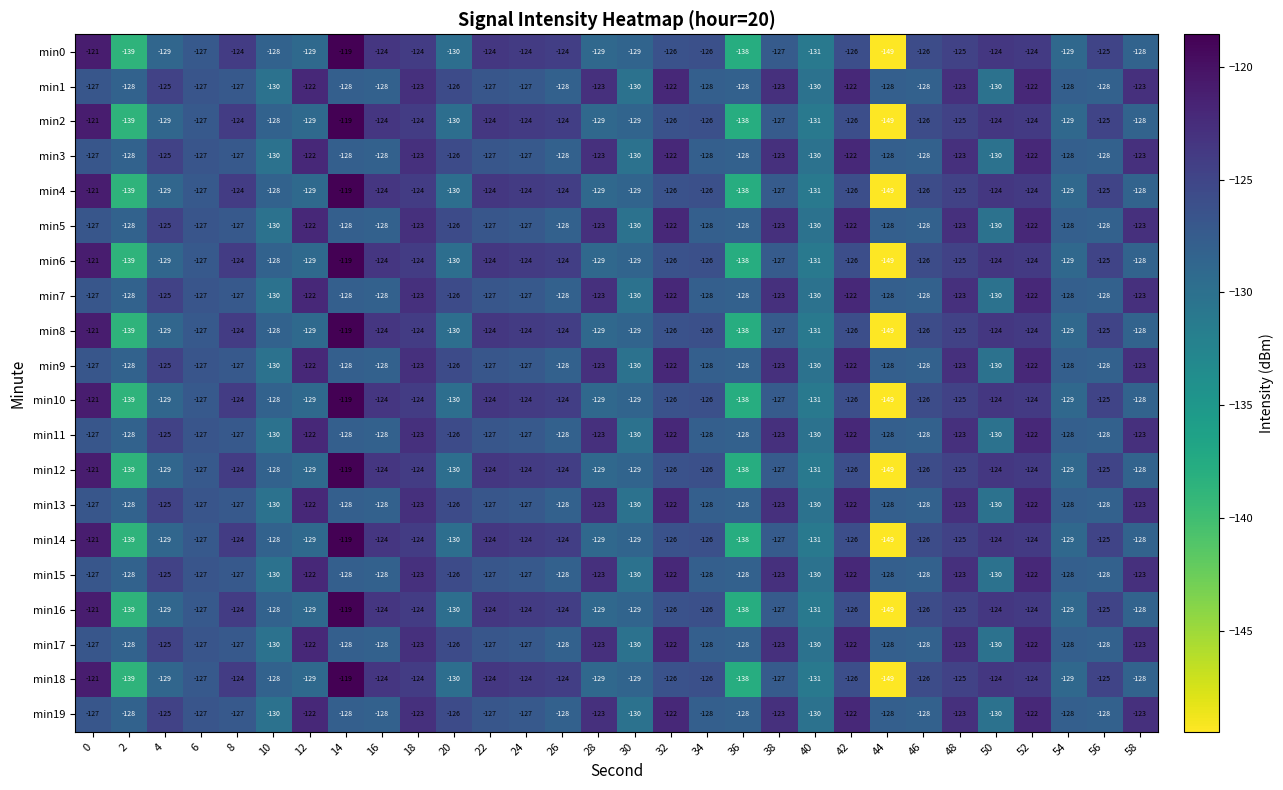

What is the average value of the min5 series?

-126